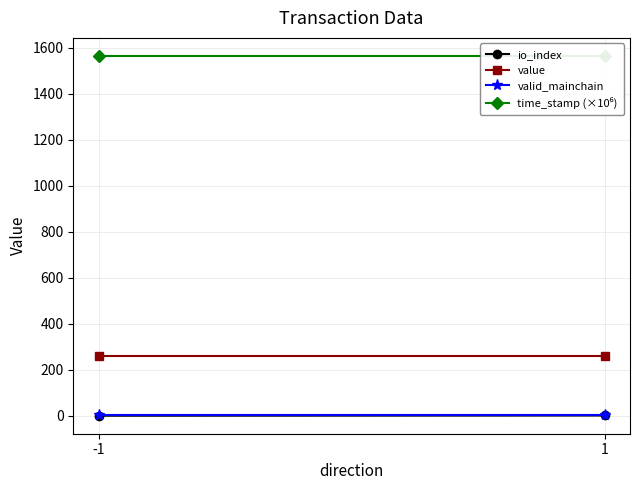

What is the value of the valid_mainchain point at the 1st from the left?

1.0